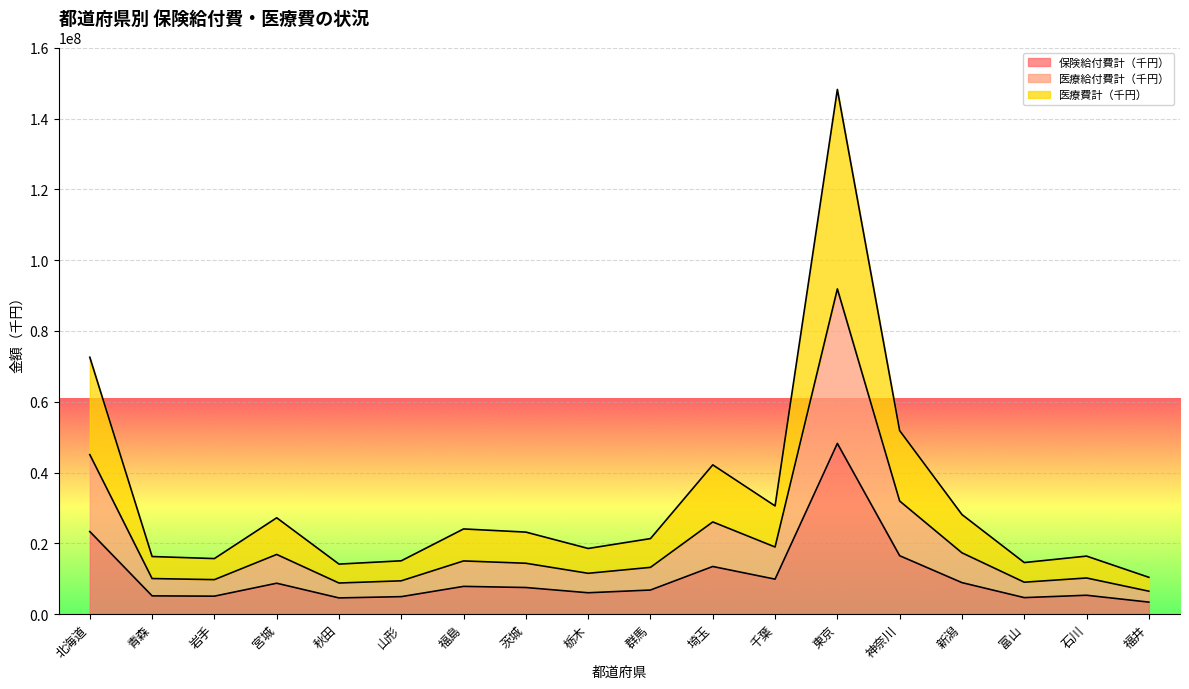

Rank the categories by 保険給付費計（千円） value from highest to lowest.

東京, 北海道, 神奈川, 埼玉, 千葉, 新潟, 宮城, 福島, 茨城, 群馬, 栃木, 石川, 青森, 岩手, 山形, 富山, 秋田, 福井